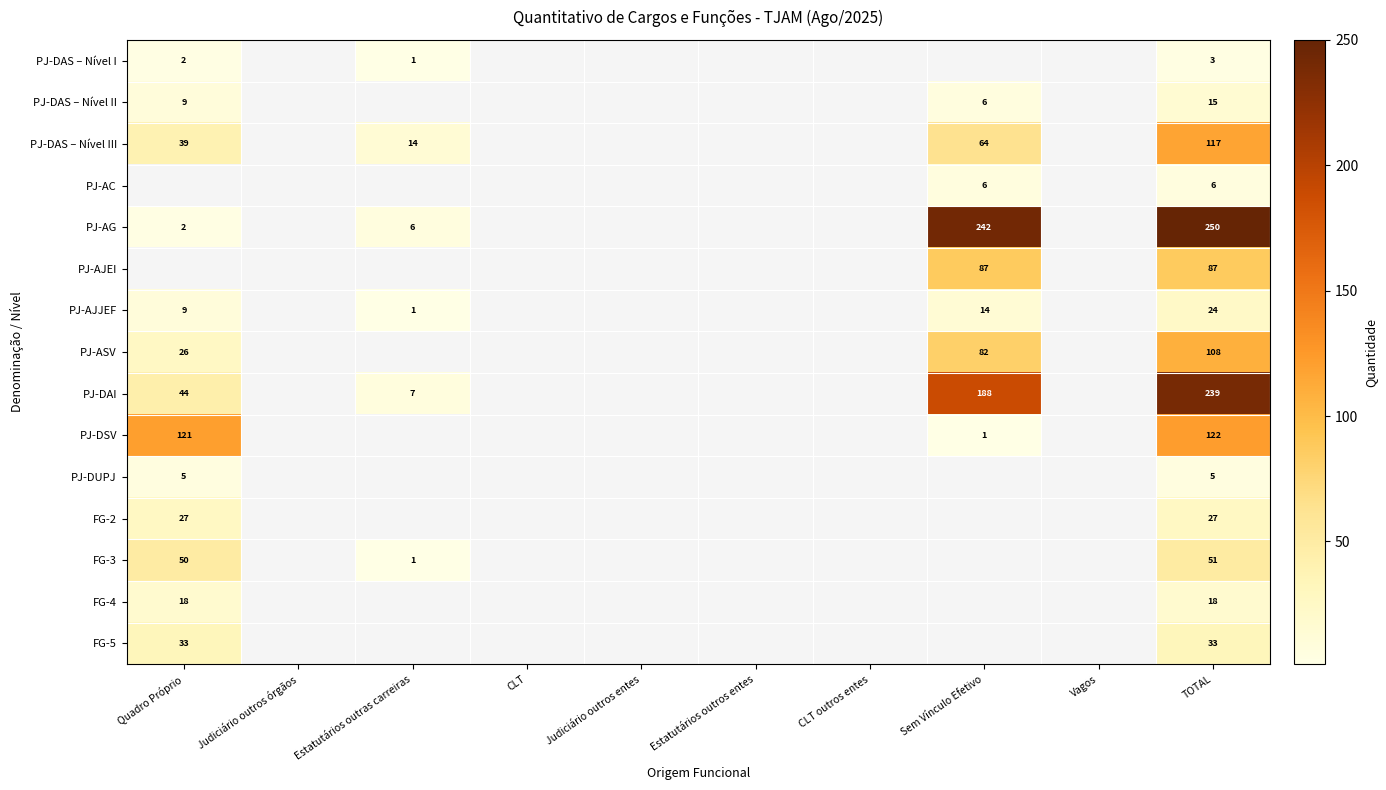

What is the minimum value shown in the chart?

1.0